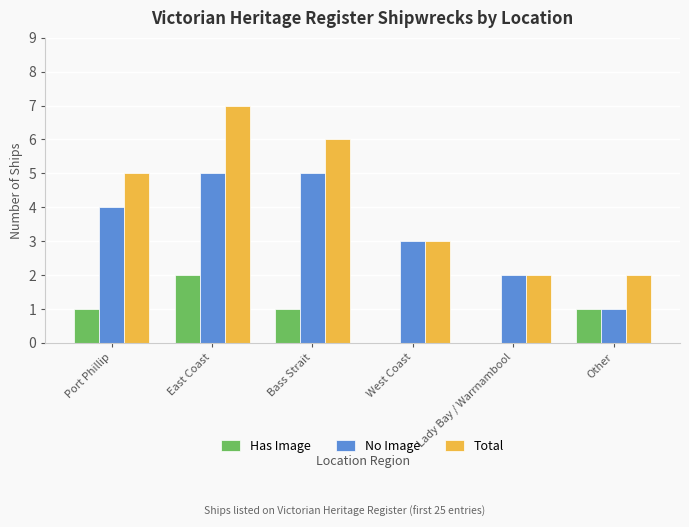

Reading right to left, transcribe all the data shown in this chart.

Has Image: Other=1	Lady Bay / Warrnambool=0	West Coast=0	Bass Strait=1	East Coast=2	Port Phillip=1
No Image: Other=1	Lady Bay / Warrnambool=2	West Coast=3	Bass Strait=5	East Coast=5	Port Phillip=4
Total: Other=2	Lady Bay / Warrnambool=2	West Coast=3	Bass Strait=6	East Coast=7	Port Phillip=5